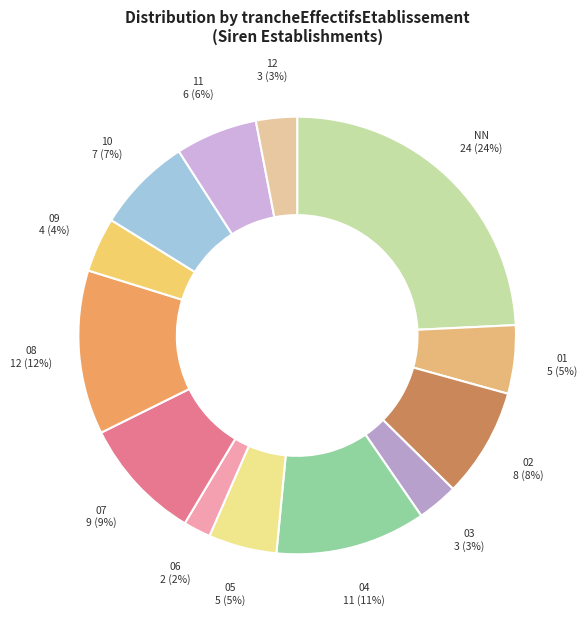

Approximately how many times larger is the value at 12 compared to NN?

0.1